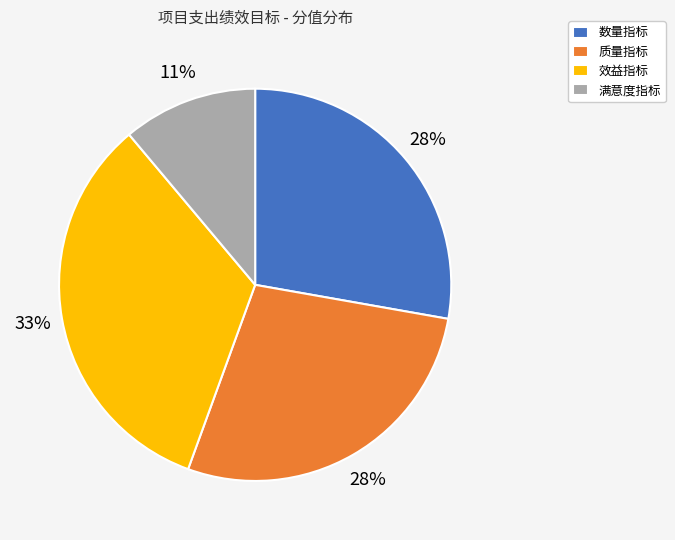

Combined, do 质量指标 and 满意度指标 account for over 50%?

No